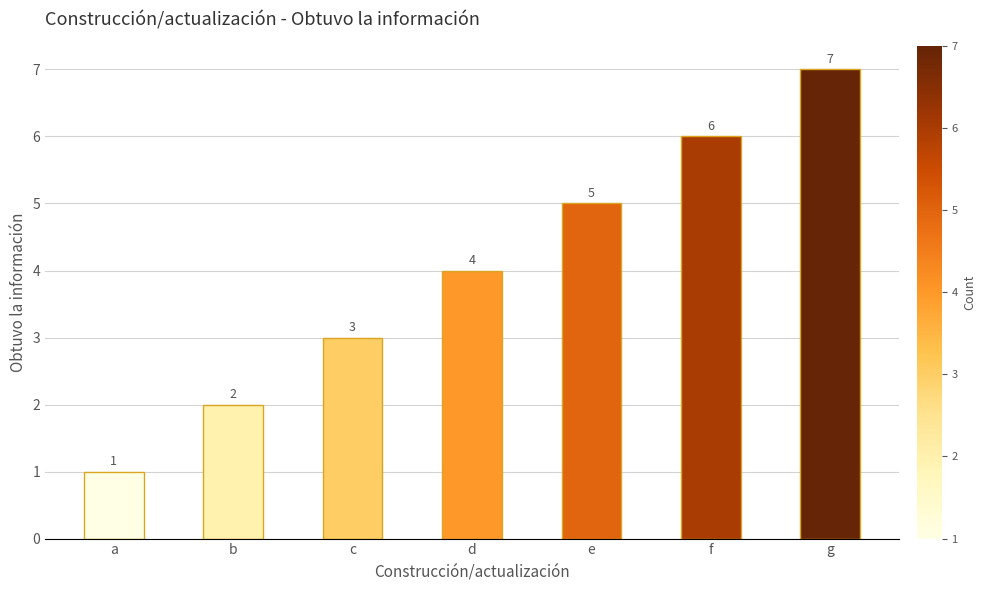

How many data points does each series have?

7